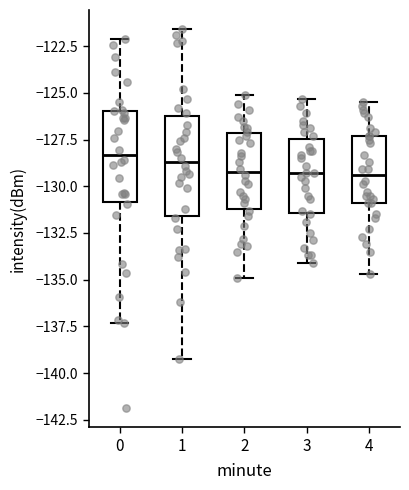

Reading left to right, read every box against the y-axis: the position of its median line, the range the box covers, and the ends of its whiskers. The values are not printed on the chart, so give them approximately, as read against the axis.

0: median -128.5, box -131.0 to -126.0, whiskers -137.5 to -122.0
1: median -128.5, box -131.5 to -126.0, whiskers -139.5 to -121.5
2: median -129.0, box -131.0 to -127.0, whiskers -135.0 to -125.0
3: median -129.5, box -131.5 to -127.5, whiskers -134.0 to -125.5
4: median -129.5, box -131.0 to -127.5, whiskers -134.5 to -125.5